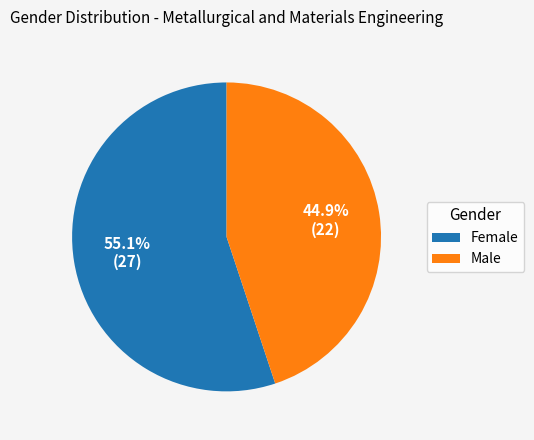

What is the largest slice in the pie chart?

Female